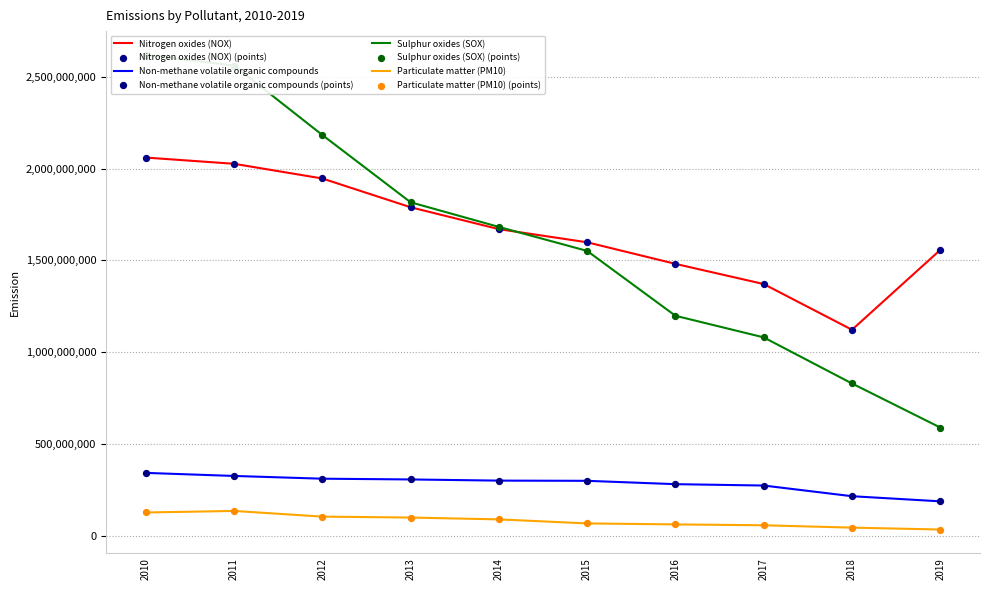

At which category is the sum across all series the highest?

2010